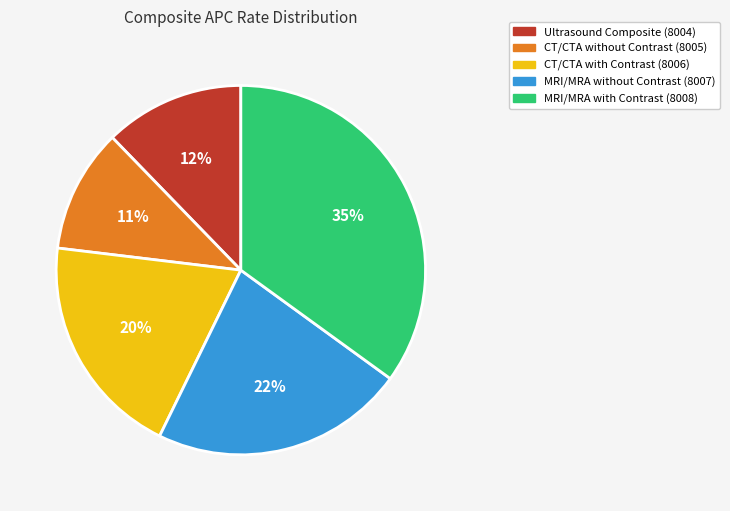

Which category has the smallest portion of the pie?

CT/CTA without Contrast (8005)